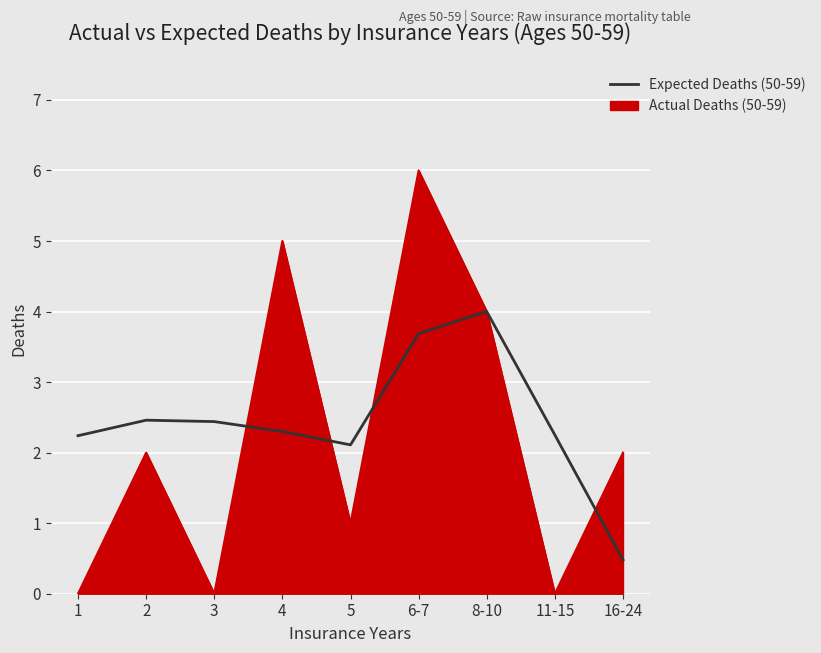

At which category is the sum across all series the highest?

6-7